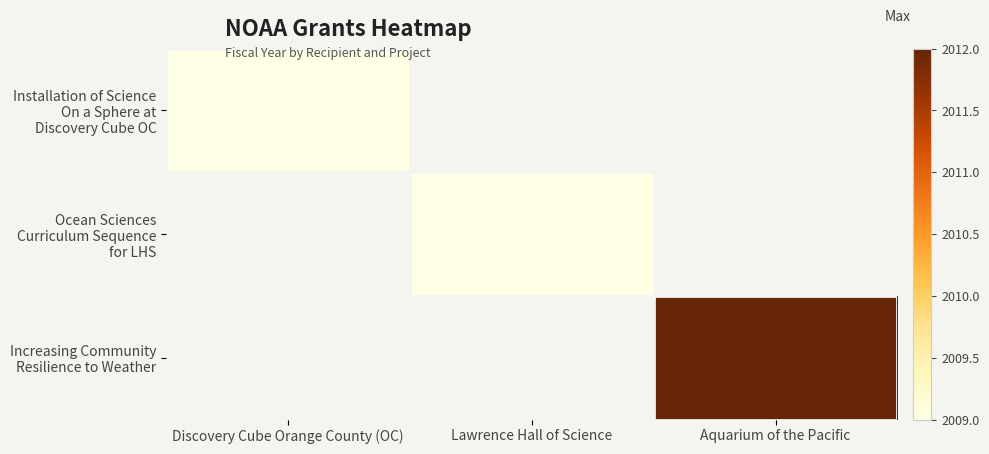

Is it true that Ocean Sciences Curriculum Sequence for LHS equals 939.0 at Lawrence Hall of Science?

False